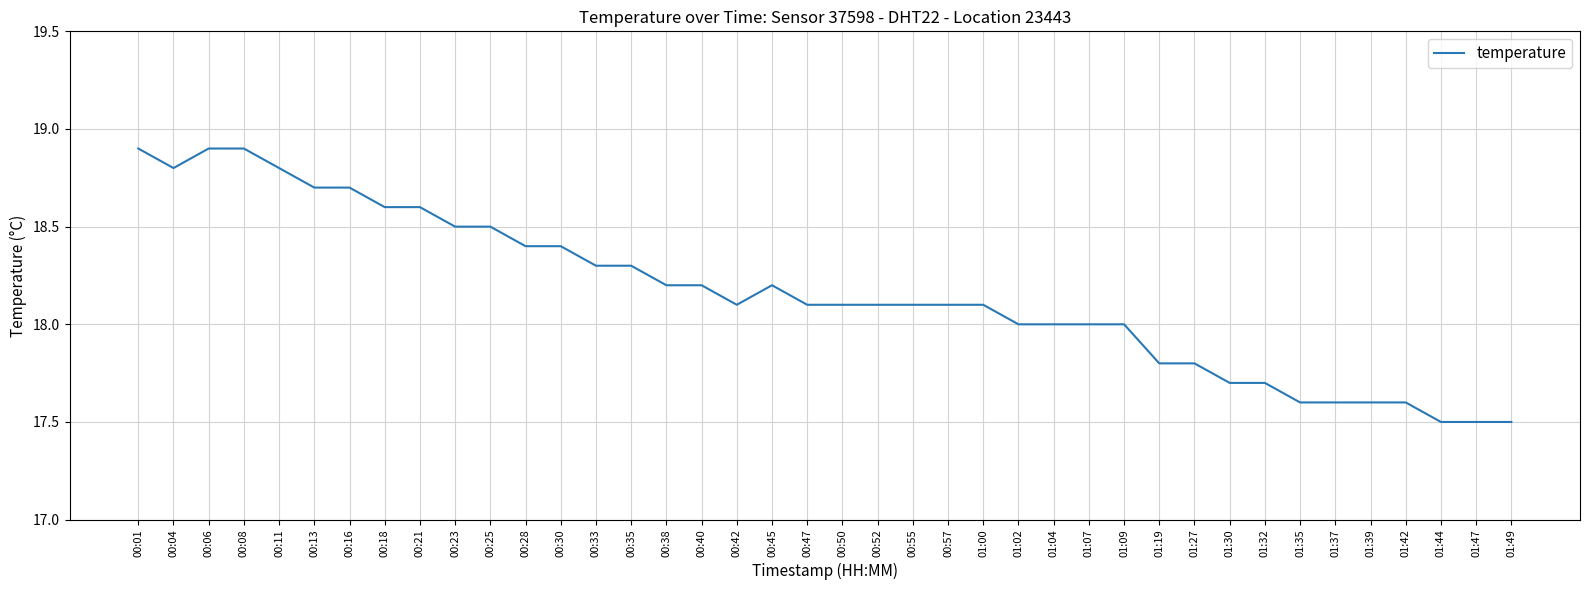

What is the greatest value displayed?

18.9